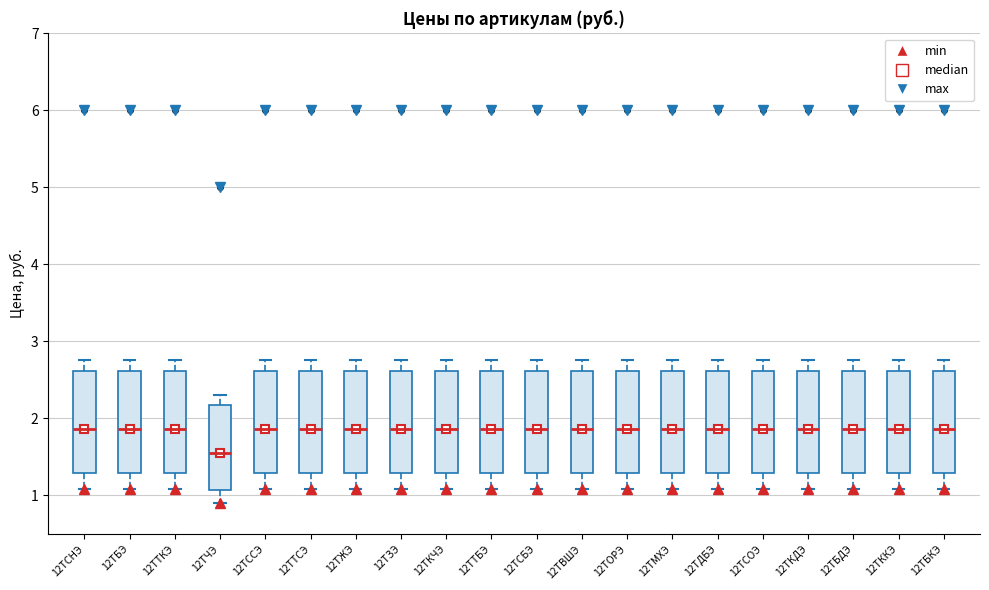

Reading left to right, read every box against the y-axis: the position of its median line, the range the box covers, and the ends of its whiskers. The values are not printed on the chart, so give them approximately, as read against the axis.

12ТСНЭ: median 1.9, box 1.3 to 2.6, whiskers 1.1 to 2.8
12ТБЭ: median 1.9, box 1.3 to 2.6, whiskers 1.1 to 2.8
12ТТКЭ: median 1.9, box 1.3 to 2.6, whiskers 1.1 to 2.8
12ТЧЭ: median 1.6, box 1.1 to 2.2, whiskers 0.9 to 2.3
12ТССЭ: median 1.9, box 1.3 to 2.6, whiskers 1.1 to 2.8
12ТТСЭ: median 1.9, box 1.3 to 2.6, whiskers 1.1 to 2.8
12ТЖЭ: median 1.9, box 1.3 to 2.6, whiskers 1.1 to 2.8
12ТЗЭ: median 1.9, box 1.3 to 2.6, whiskers 1.1 to 2.8
12ТКЧЭ: median 1.9, box 1.3 to 2.6, whiskers 1.1 to 2.8
12ТТБЭ: median 1.9, box 1.3 to 2.6, whiskers 1.1 to 2.8
12ТСБЭ: median 1.9, box 1.3 to 2.6, whiskers 1.1 to 2.8
12ТВШЭ: median 1.9, box 1.3 to 2.6, whiskers 1.1 to 2.8
12ТОРЭ: median 1.9, box 1.3 to 2.6, whiskers 1.1 to 2.8
12ТМХЭ: median 1.9, box 1.3 to 2.6, whiskers 1.1 to 2.8
12ТДБЭ: median 1.9, box 1.3 to 2.6, whiskers 1.1 to 2.8
12ТСОЭ: median 1.9, box 1.3 to 2.6, whiskers 1.1 to 2.8
12ТКДЭ: median 1.9, box 1.3 to 2.6, whiskers 1.1 to 2.8
12ТБДЭ: median 1.9, box 1.3 to 2.6, whiskers 1.1 to 2.8
12ТККЭ: median 1.9, box 1.3 to 2.6, whiskers 1.1 to 2.8
12ТБКЭ: median 1.9, box 1.3 to 2.6, whiskers 1.1 to 2.8